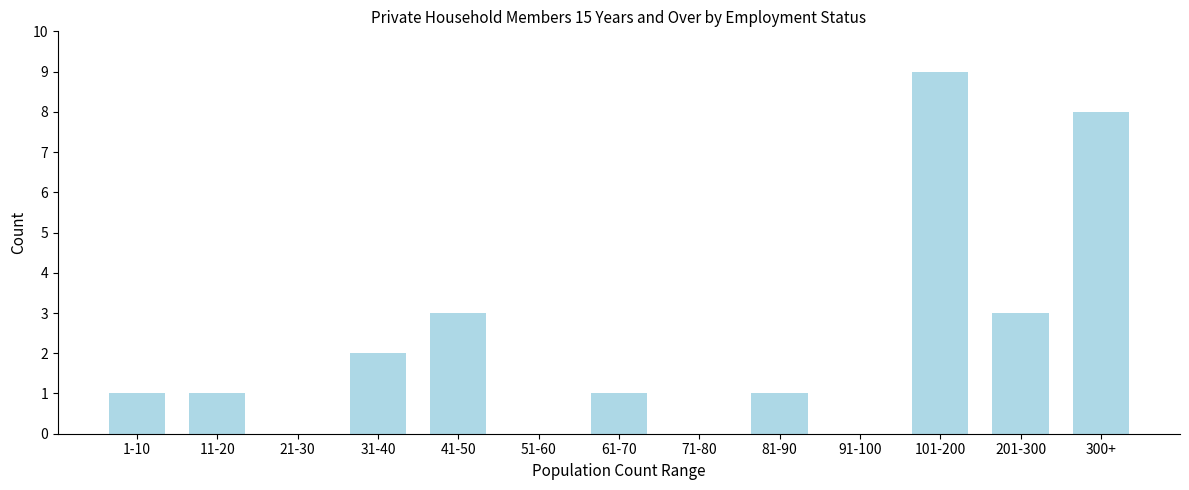

Reading right to left, list all the values displayed in this chart.

300+=8	201-300=3	101-200=9	91-100=0	81-90=1	71-80=0	61-70=1	51-60=0	41-50=3	31-40=2	21-30=0	11-20=1	1-10=1